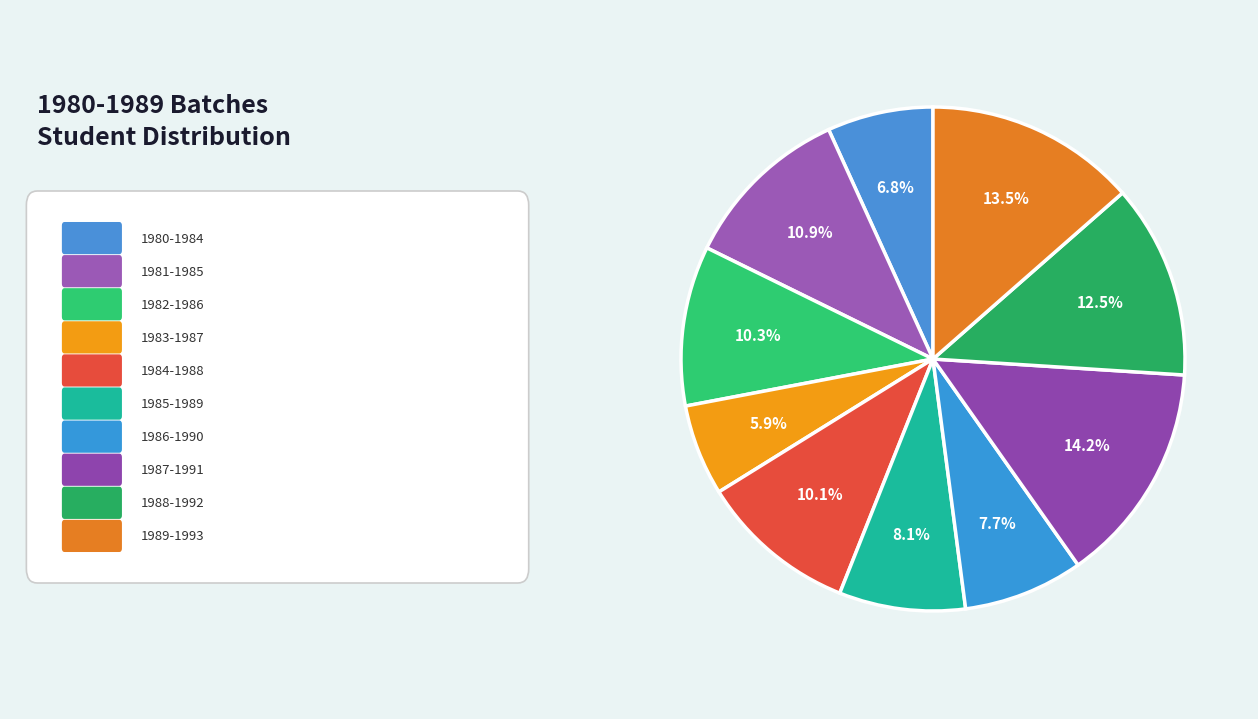

How many segments does this pie chart have?

10